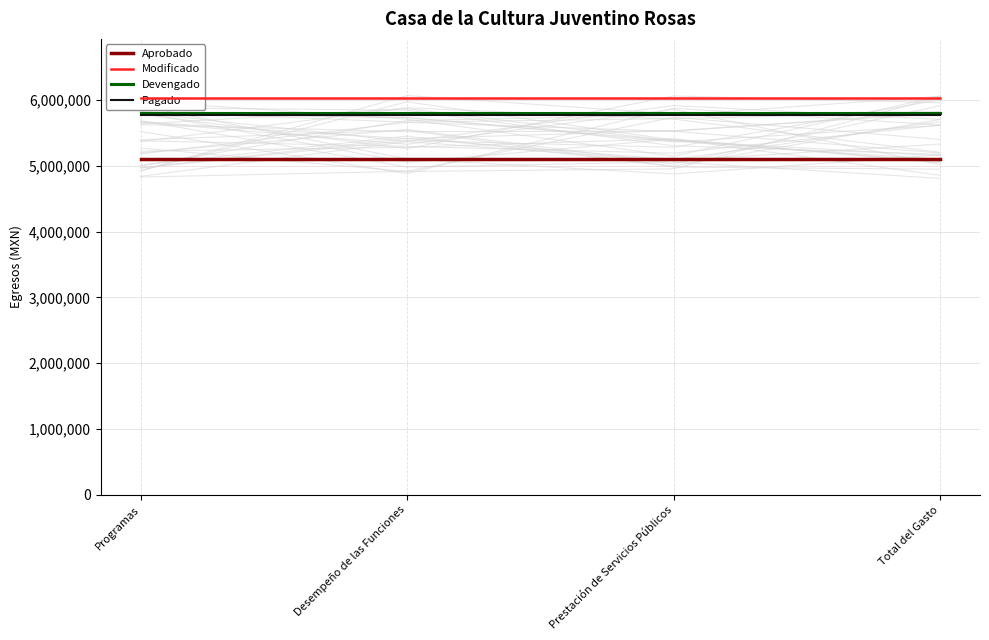

What is the average value of the Aprobado series?

5102080.0